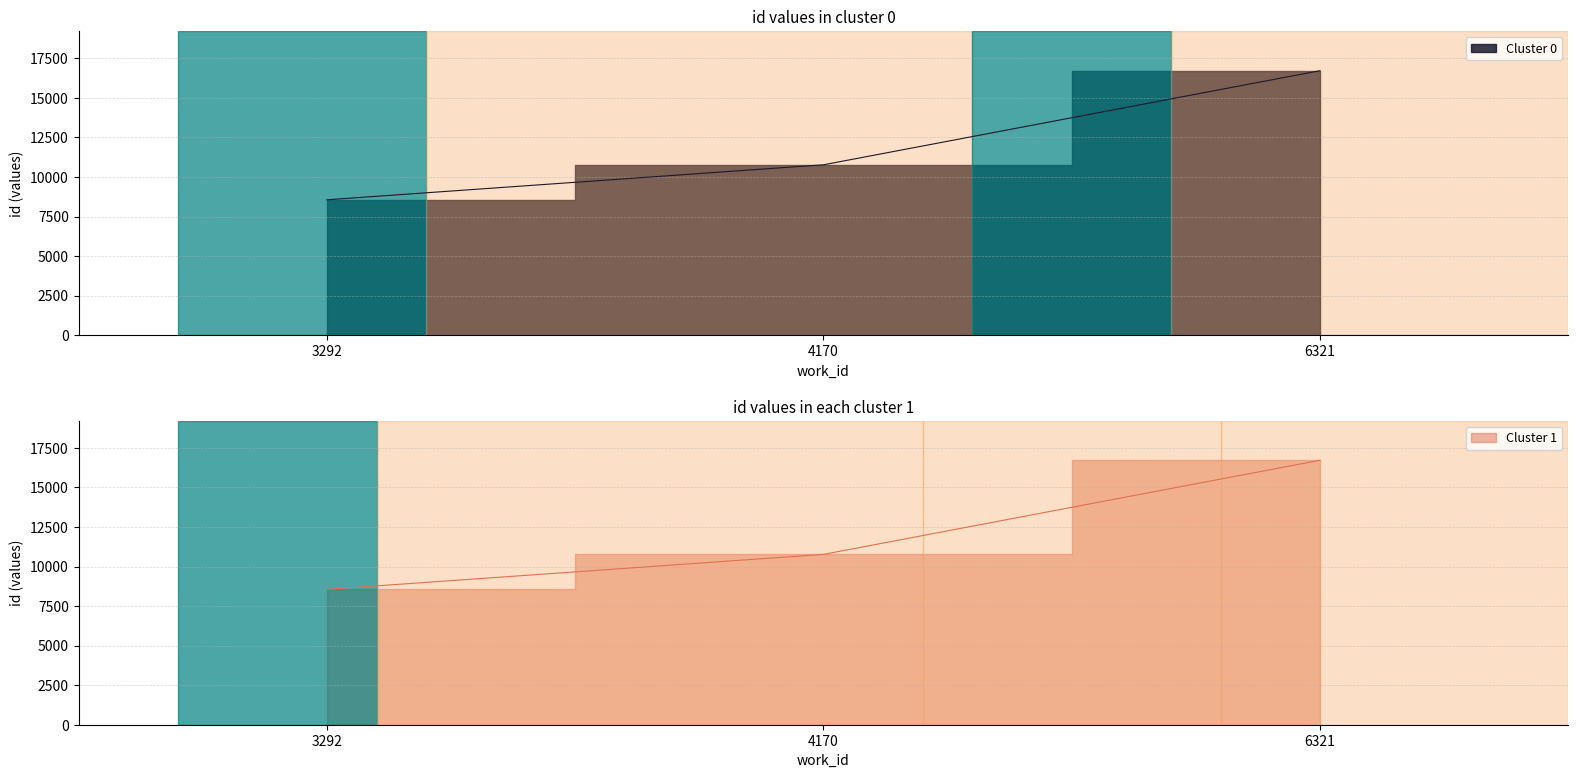

Where does the data first go above 10769?

6321